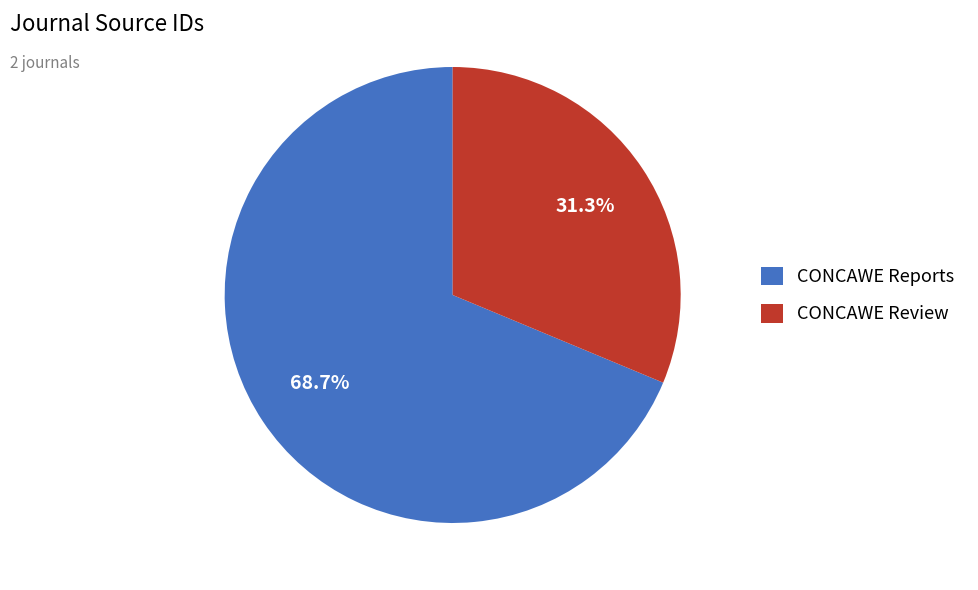

Is there a majority slice in this chart?

Yes